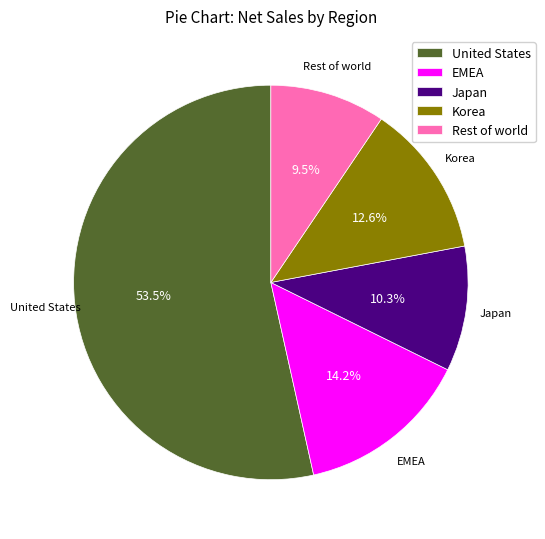

To the nearest percent, what is the average slice percentage?

20%